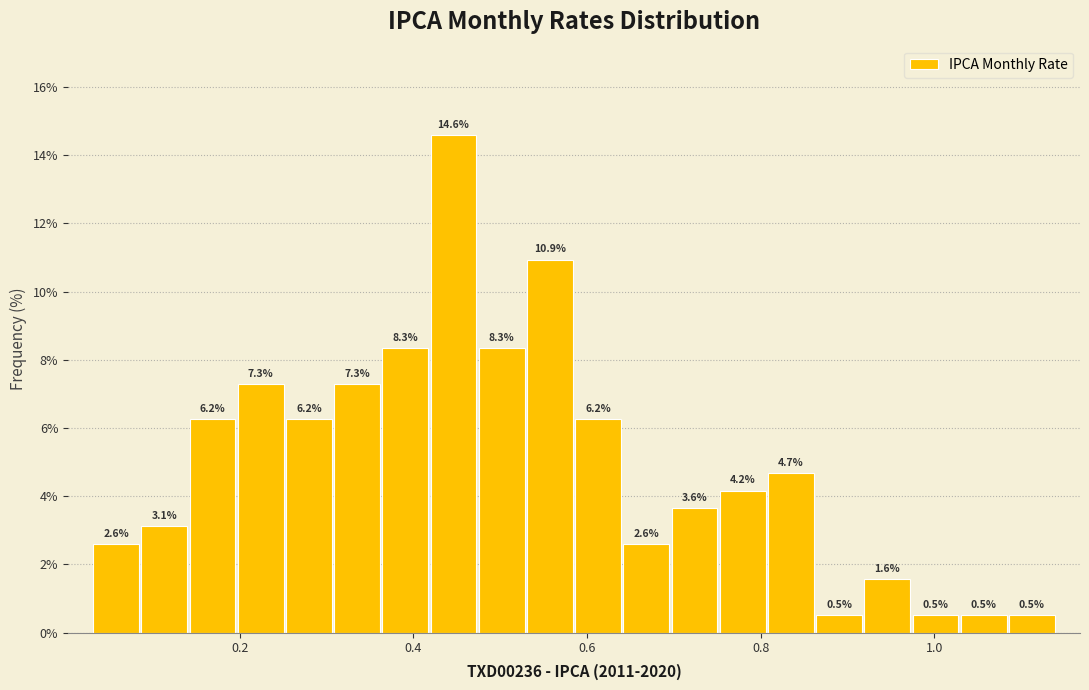

Read against the x-axis, roughly where is the centre of the tallest bar?

0.44